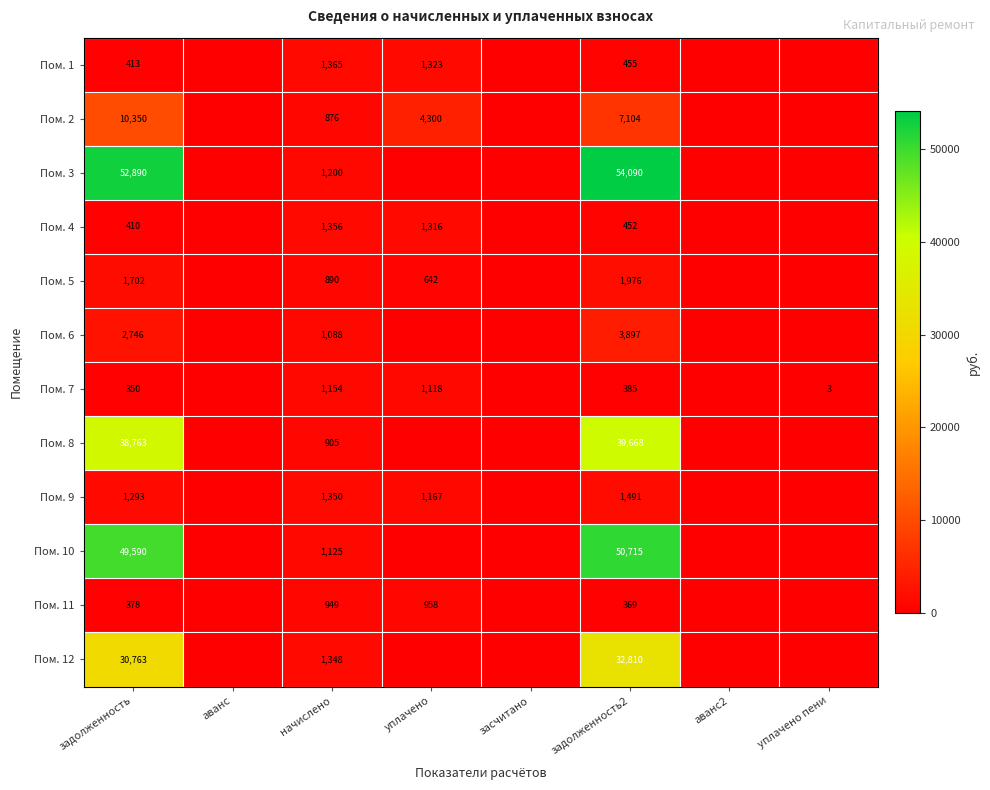

At how many categories does at least one series exceed 33586?

2